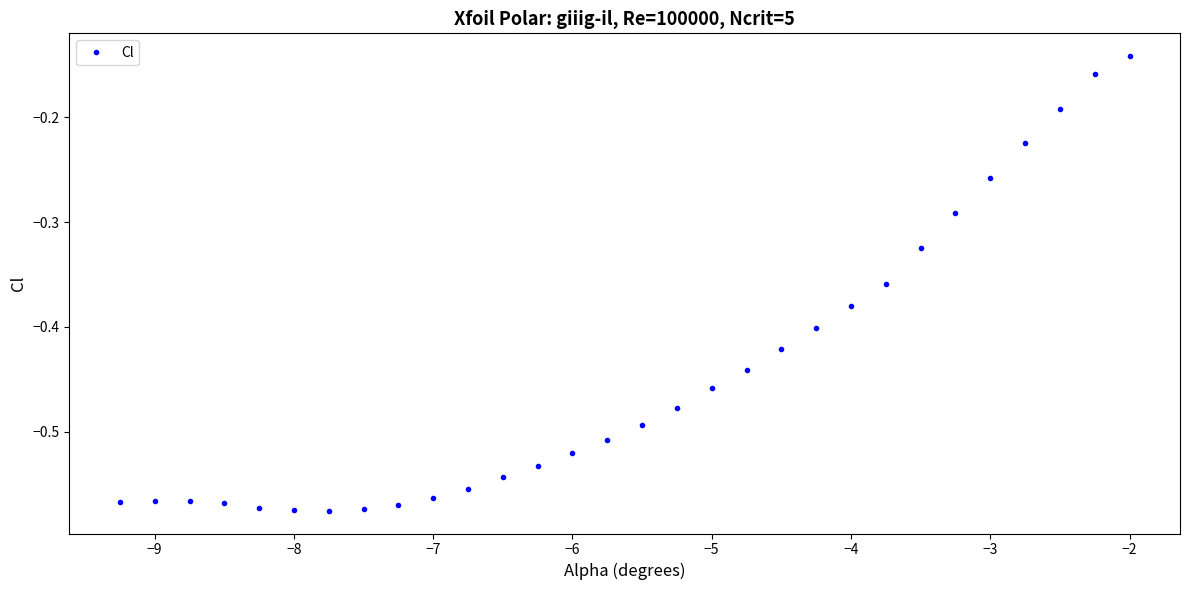

What is the difference between the maximum and minimum values?

0.4